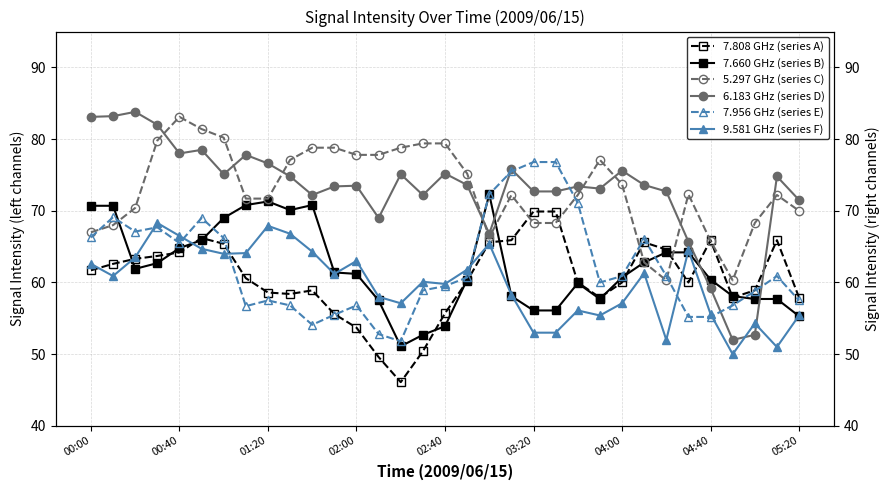

How many times do 7.660 GHz (series B) and 6.183 GHz (series D) cross each other?

4